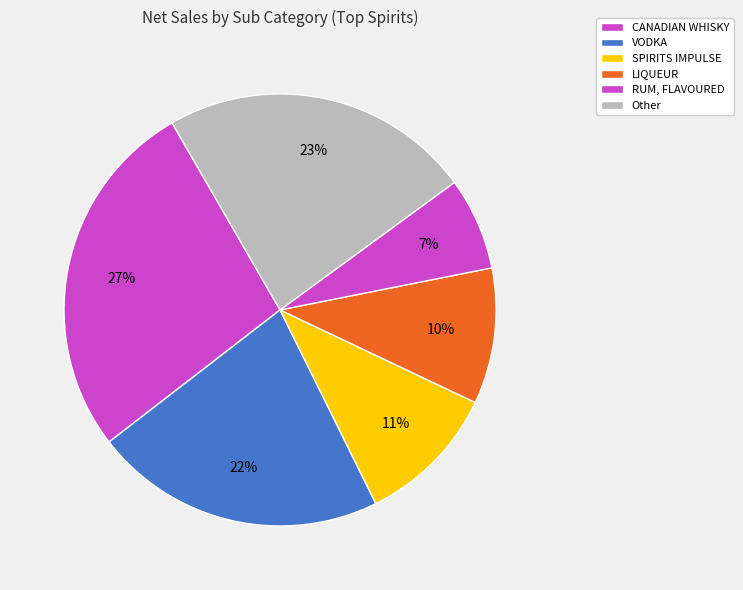

Count the number of slices in the pie.

6